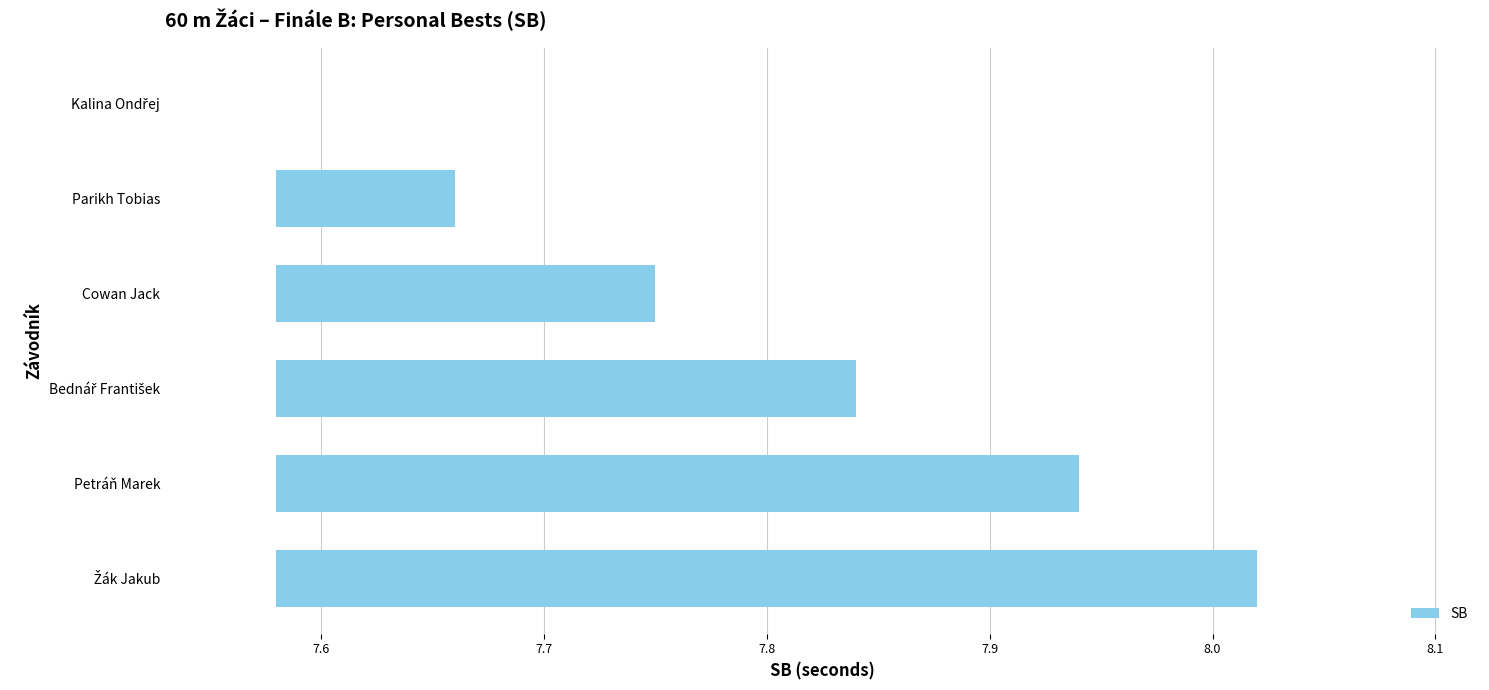

What is the difference between the values at Bednář František and Cowan Jack?

0.1